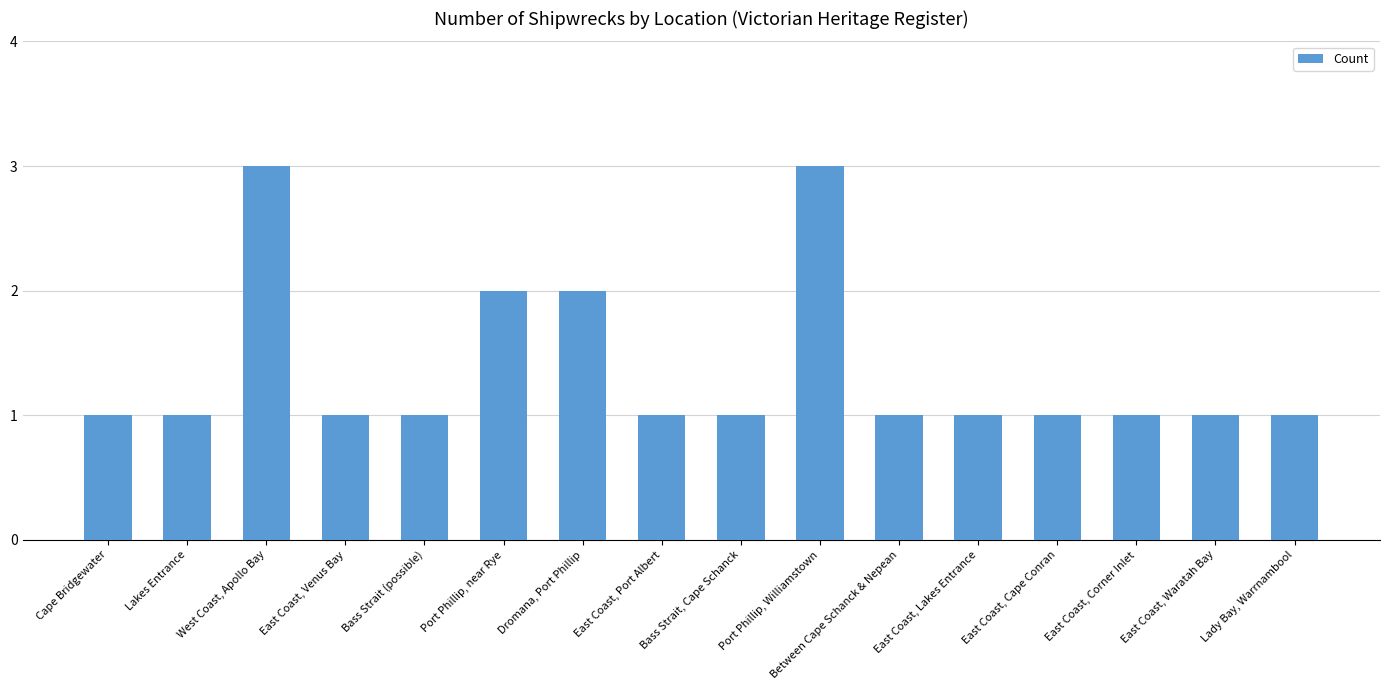

What is the value of the 3rd bar from the left?

3